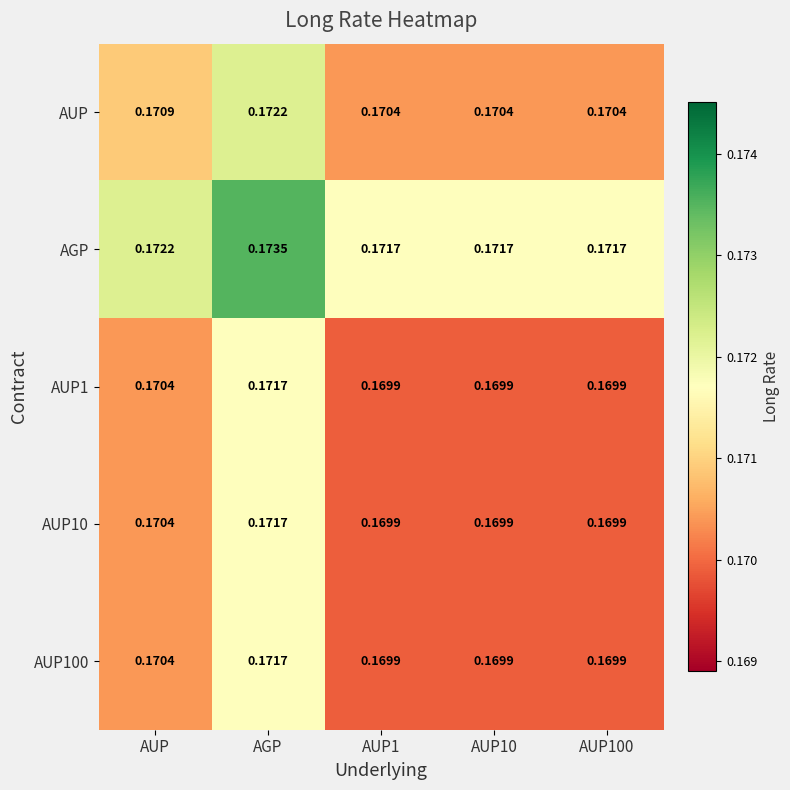

Which series has the largest total across all categories?

AGP